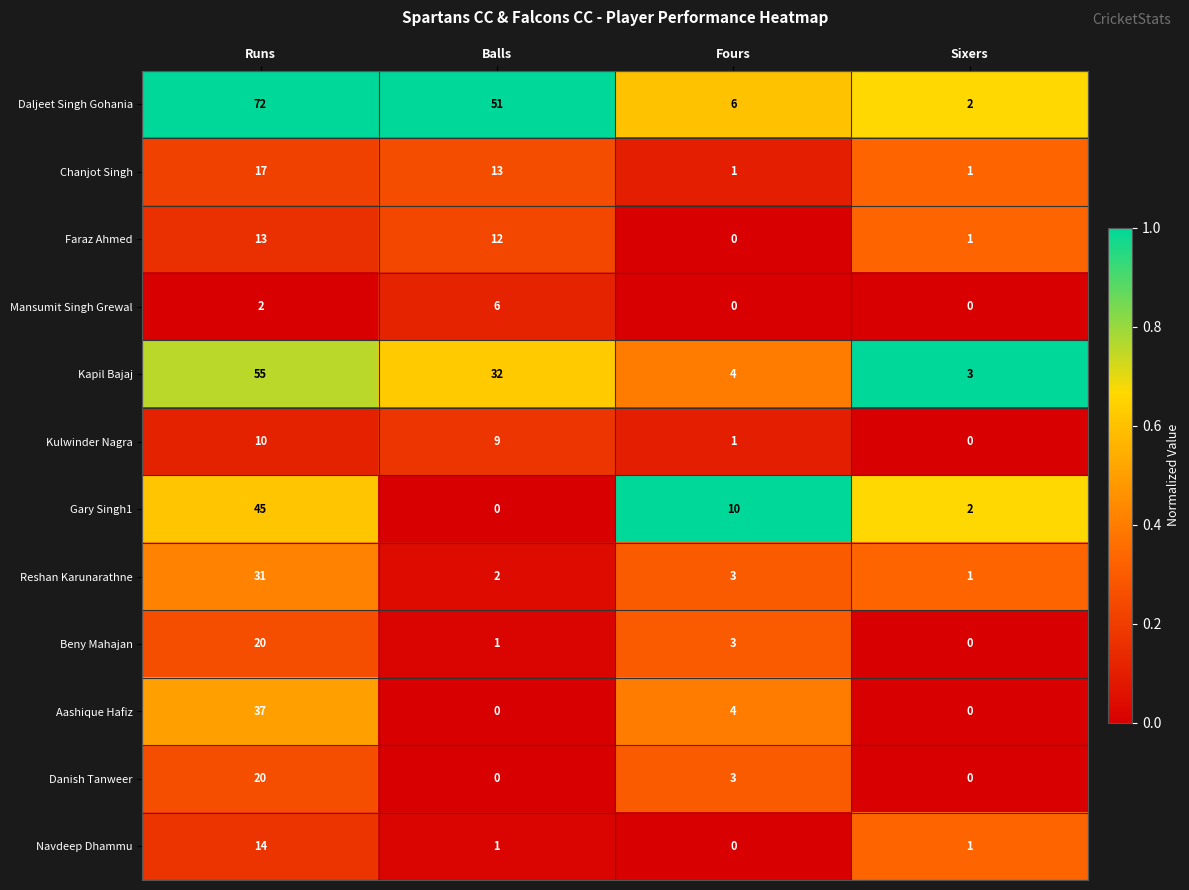

At which label does Daljeet Singh Gohania reach its minimum?

Sixers